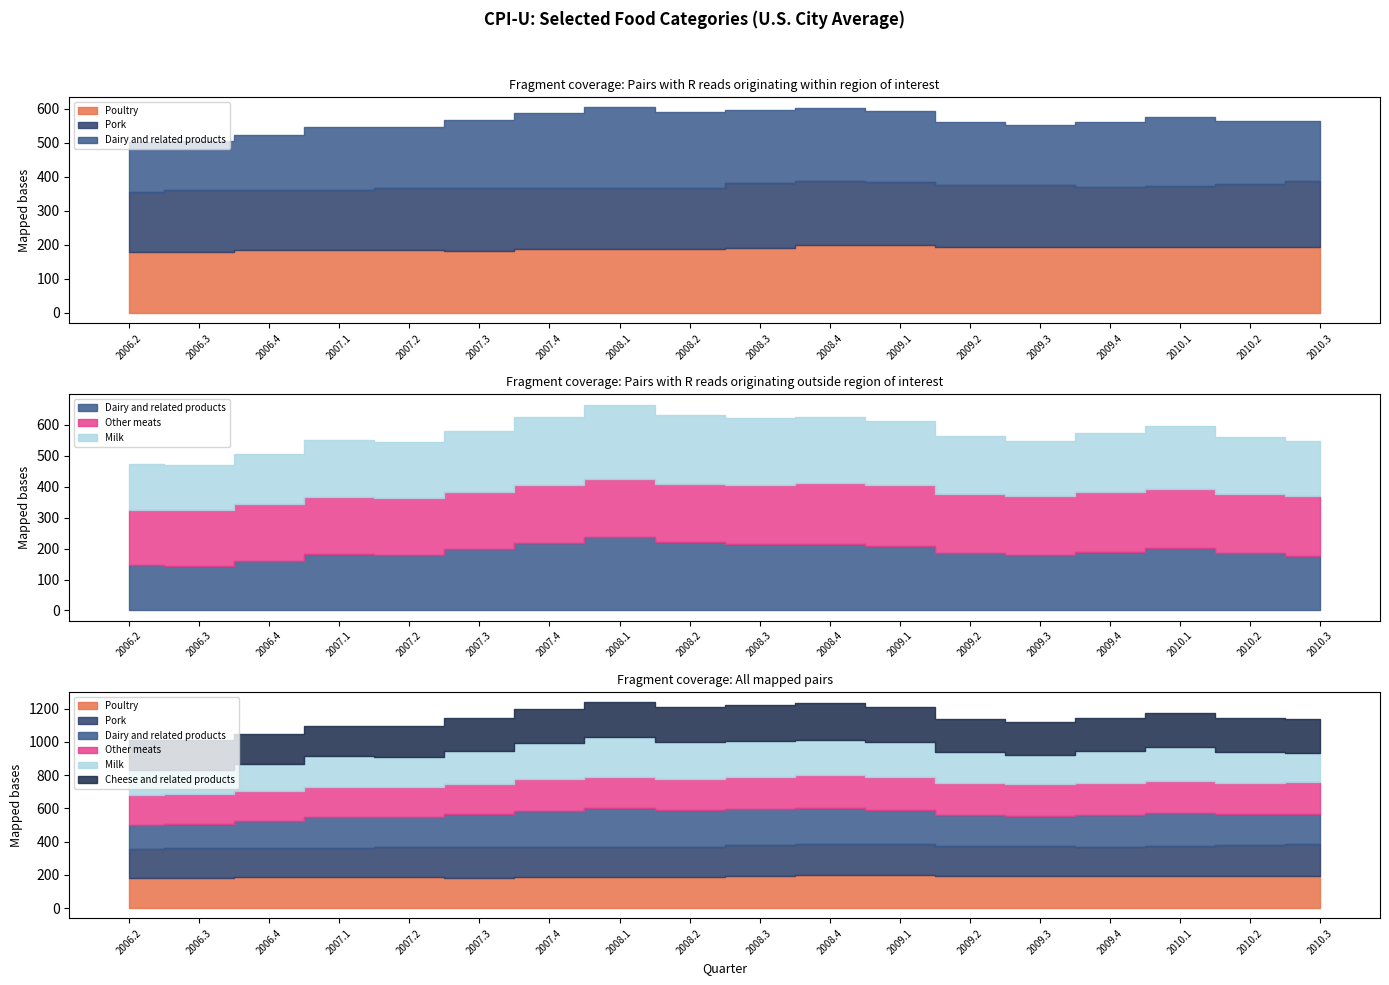

At which category is the sum across all series the highest?

2008.1